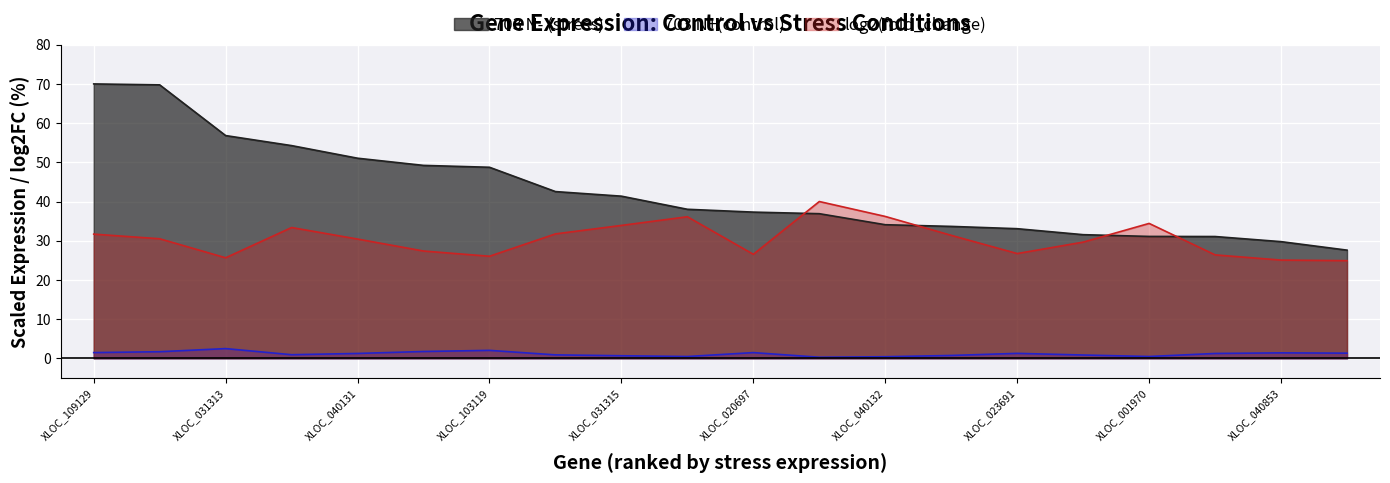

Where is the first local minimum for 703 N+(control)?

XLOC_087849